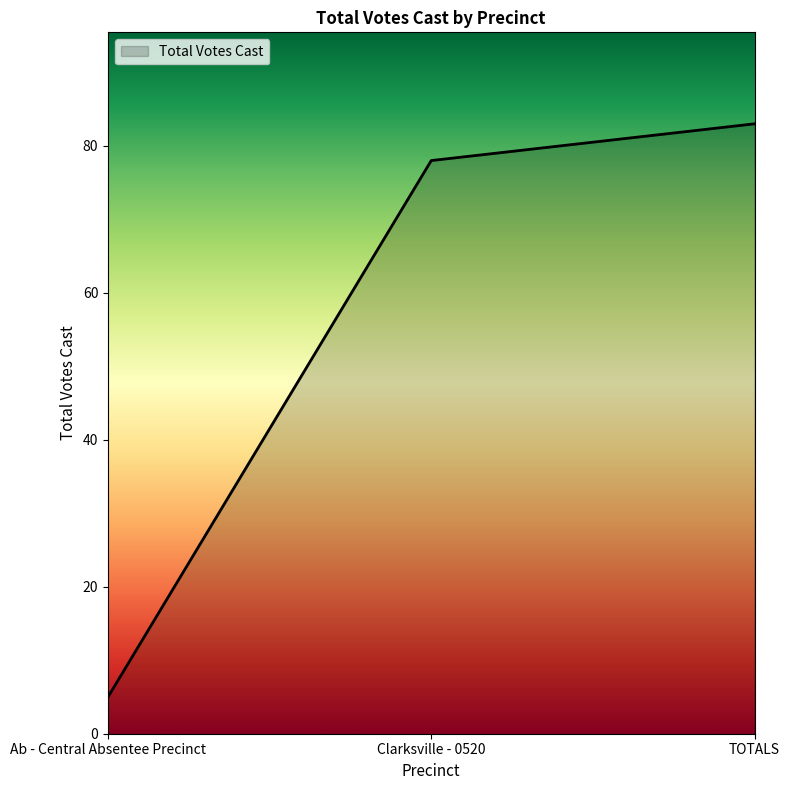

Reading left to right, transcribe all the data shown in this chart.

Ab - Central Absentee Precinct=5	Clarksville - 0520=78	TOTALS=83